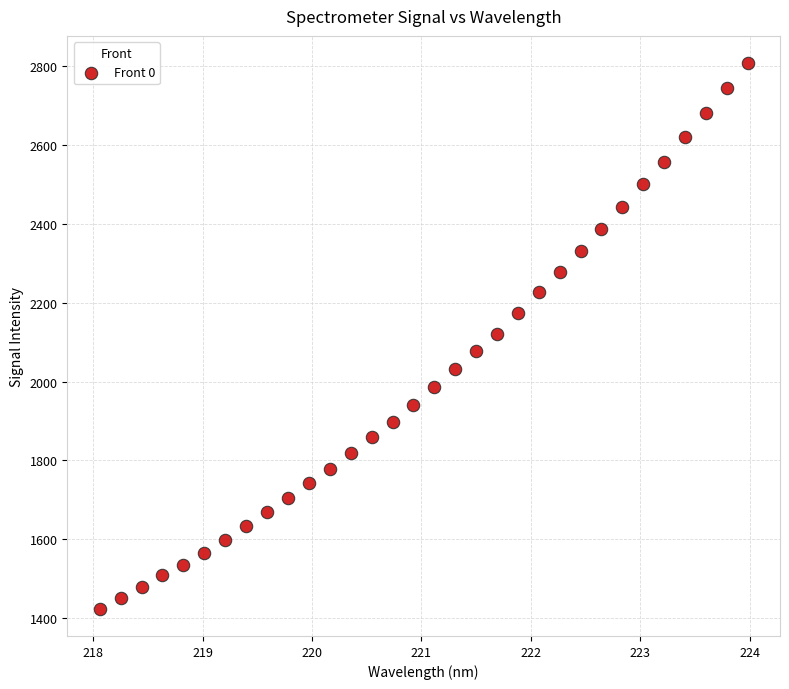

What is the range of Y values (max minus min)?

1383.8